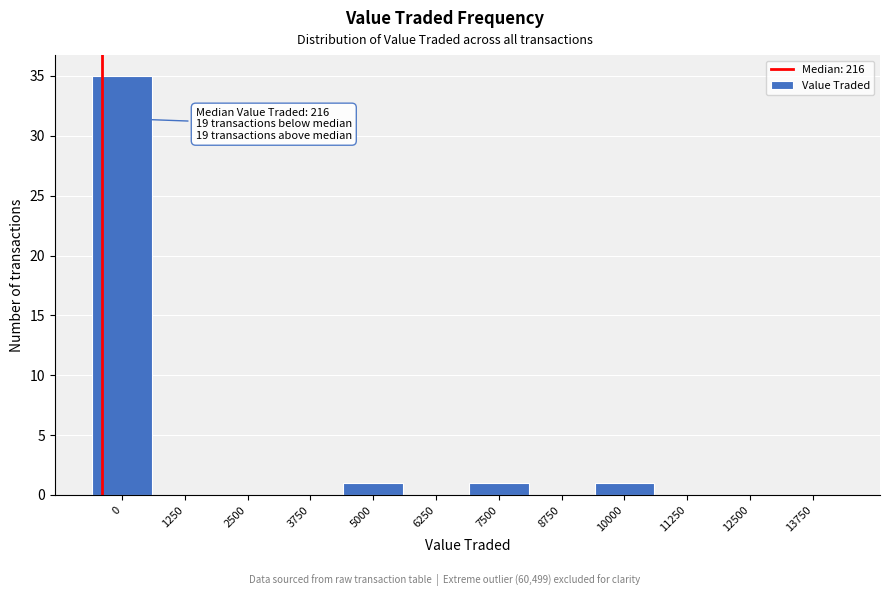

Reading left to right, list all the values displayed in this chart.

0=35	1250=0	2500=0	3750=0	5000=1	6250=0	7500=1	8750=0	10000=1	11250=0	12500=0	13750=0